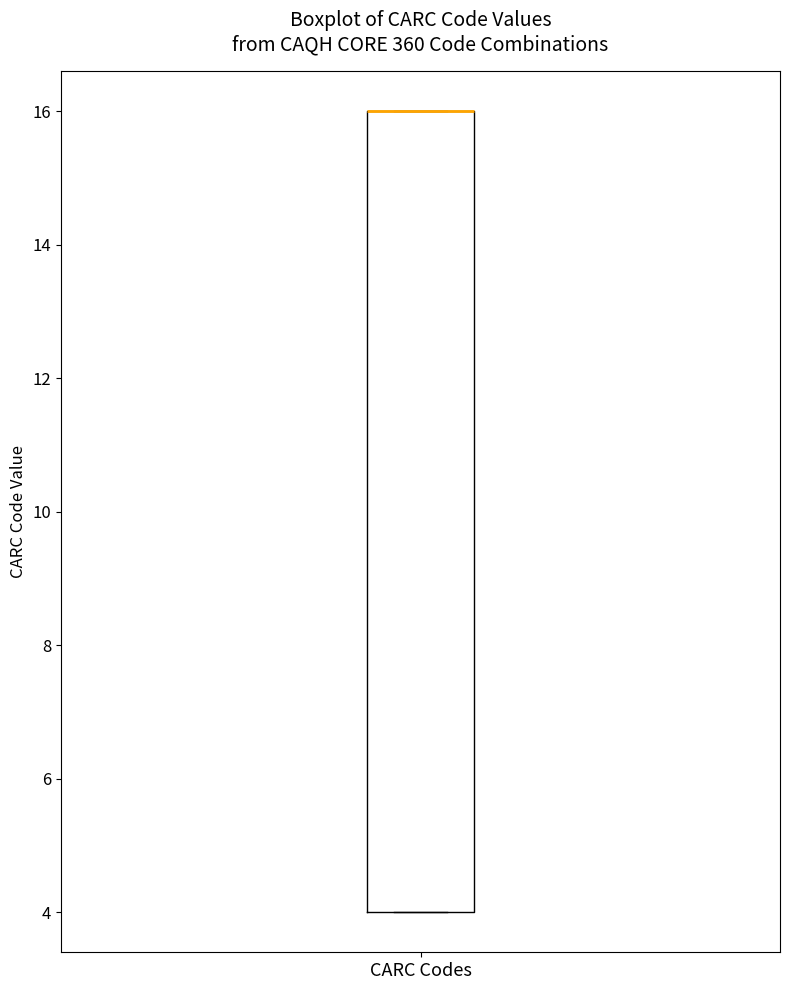

Transcribe this box plot: give where the median line is, the range the box spans, and where the two whiskers end, as read against the y-axis. The values are not printed on the chart, so give them approximately, as read against the axis.

median 16 (drawn on the box's upper edge), box 4 to 16, whiskers 4 to 16